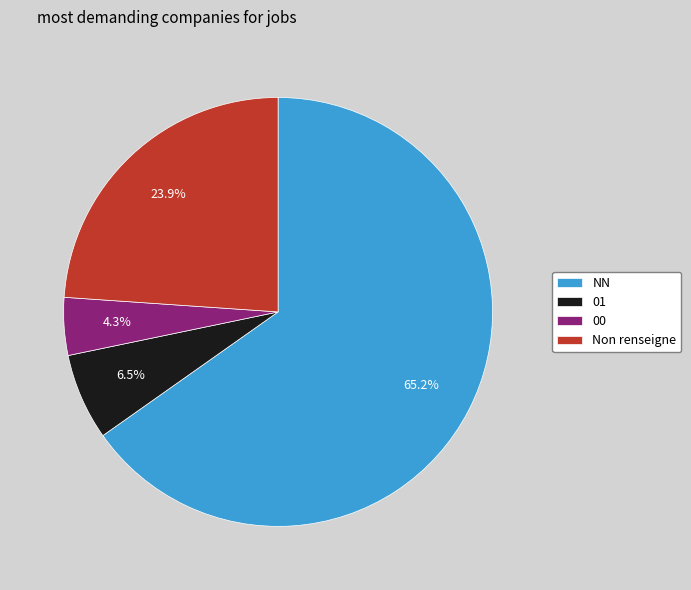

Is NN the majority of the pie?

Yes